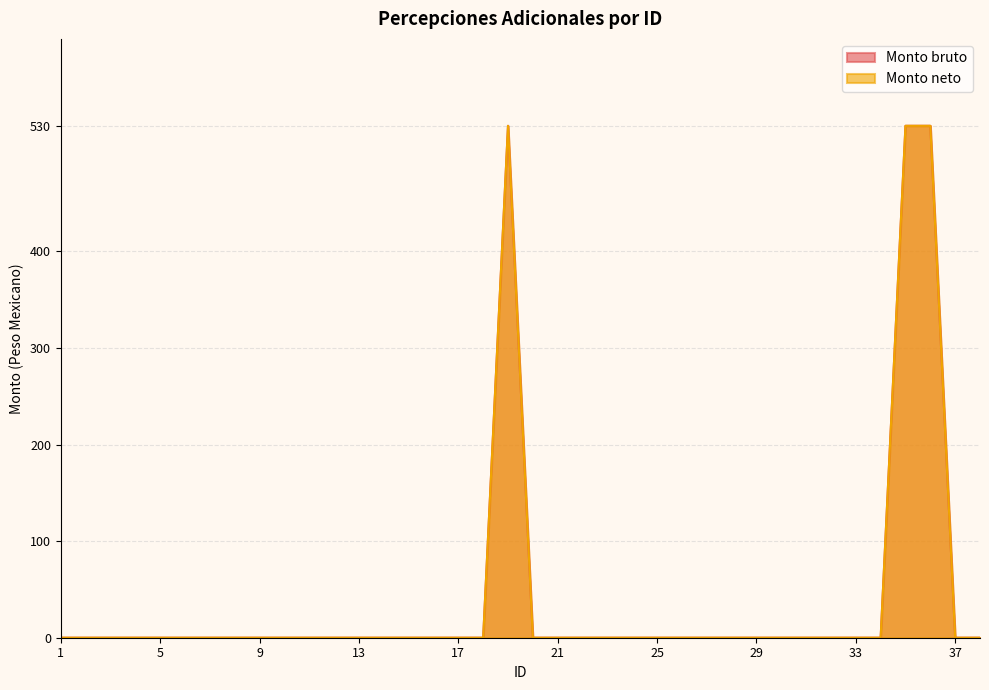

Reading left to right, extract all data points from this chart.

Monto bruto: 1=0	2=0	3=0	4=0	5=0	6=0	7=0	8=0	9=0	10=0	11=0	12=0	13=0	14=0	15=0	16=0	17=0	18=0	19=530	20=0	21=0	22=0	23=0	24=0	25=0	26=0	27=0	28=0	29=0	30=0	31=0	32=0	33=0	34=0	35=530	36=530	37=0	38=0
Monto neto: 1=0	2=0	3=0	4=0	5=0	6=0	7=0	8=0	9=0	10=0	11=0	12=0	13=0	14=0	15=0	16=0	17=0	18=0	19=530	20=0	21=0	22=0	23=0	24=0	25=0	26=0	27=0	28=0	29=0	30=0	31=0	32=0	33=0	34=0	35=530	36=530	37=0	38=0